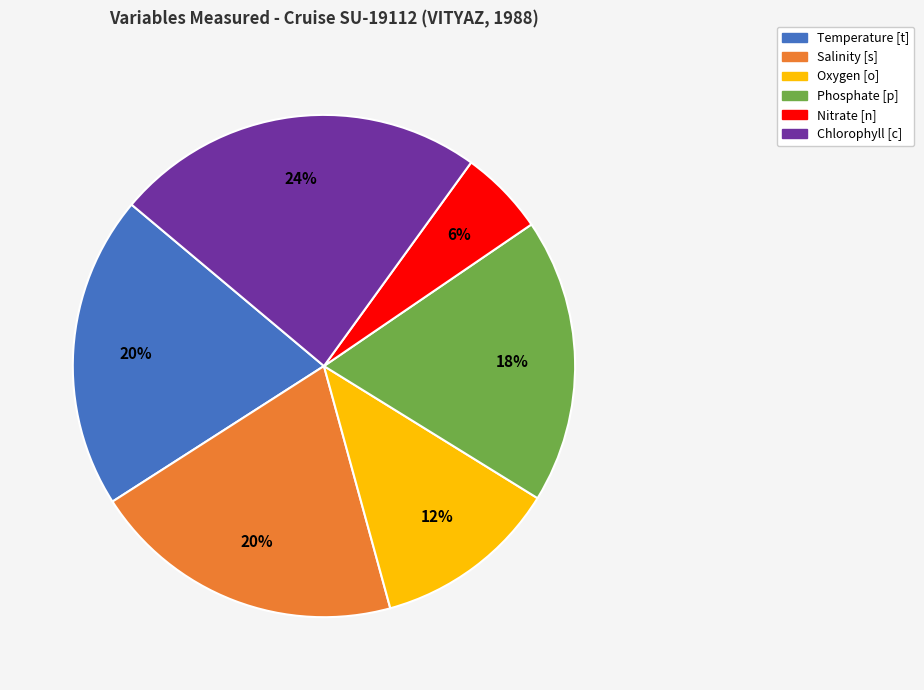

What percentage is the Temperature [t] slice, to the nearest percent?

20%